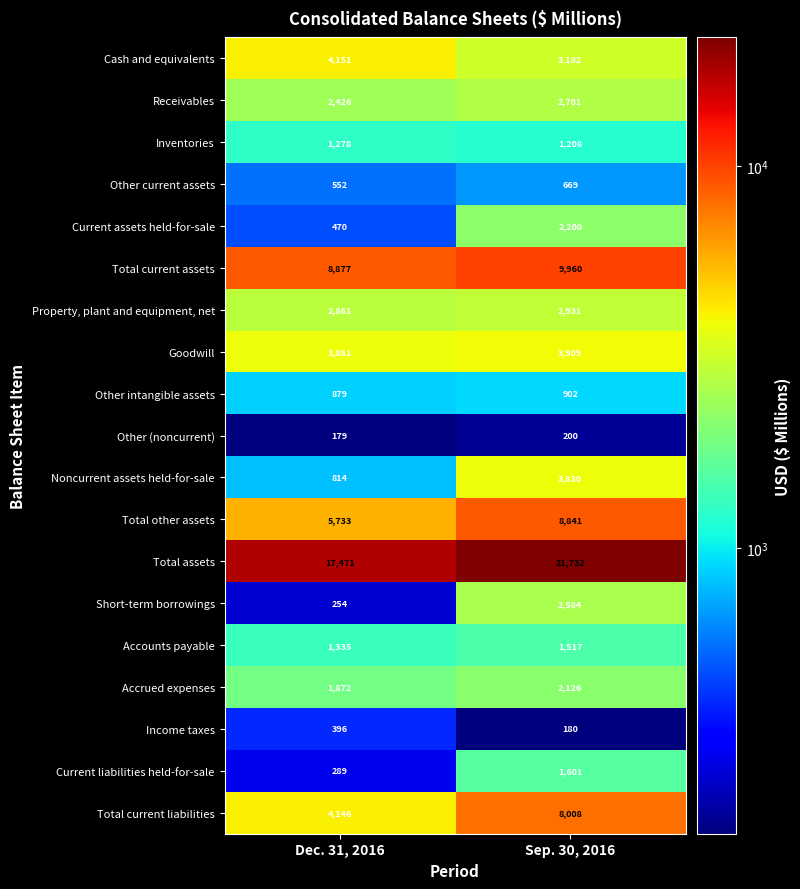

Between Dec. 31, 2016 and Sep. 30, 2016, which series saw the biggest shift?

Total assets